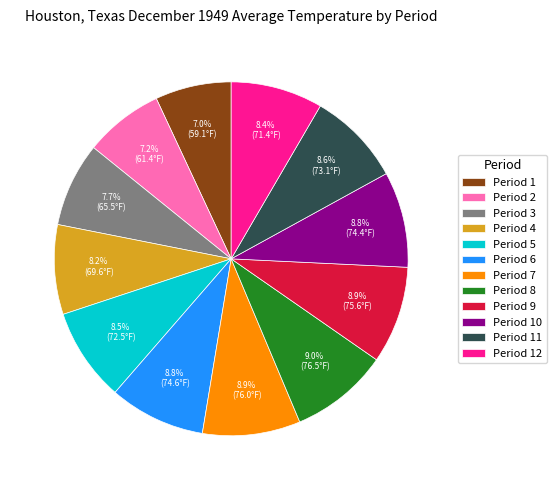

What is the total percentage of Period 8 and Period 6?

17.8%